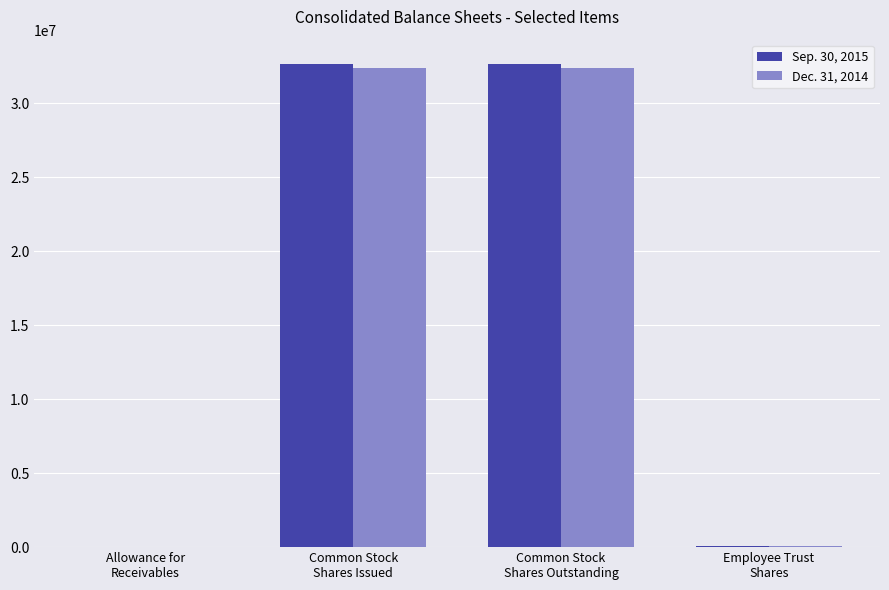

The value of Sep. 30, 2015 at Common Stock
Shares Issued is 44016788. True or false?

False